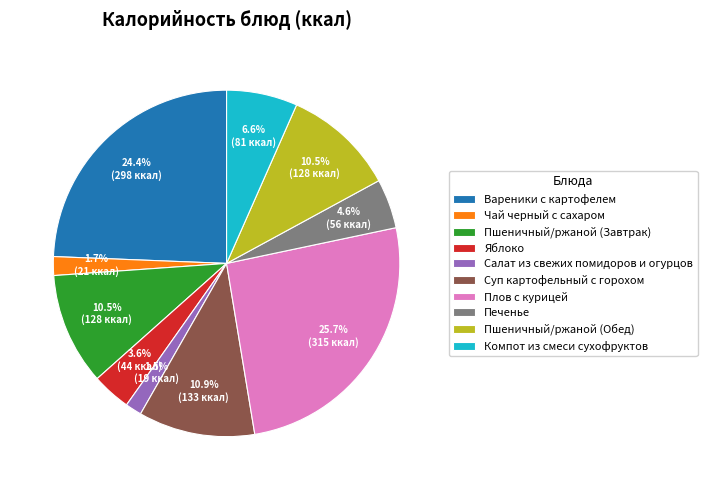

The Чай черный с сахаром slice represents 2% of the pie. True or false?

True